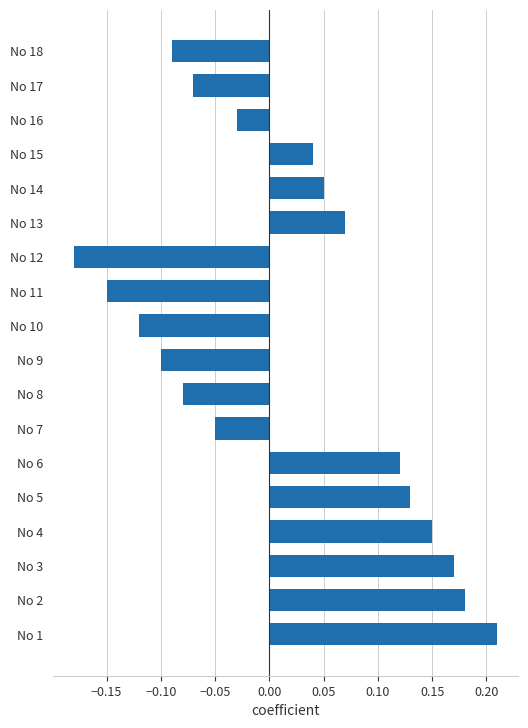

List the labels in order of value, largest first.

No 1, No 2, No 3, No 4, No 5, No 6, No 13, No 14, No 15, No 16, No 7, No 17, No 8, No 18, No 9, No 10, No 11, No 12